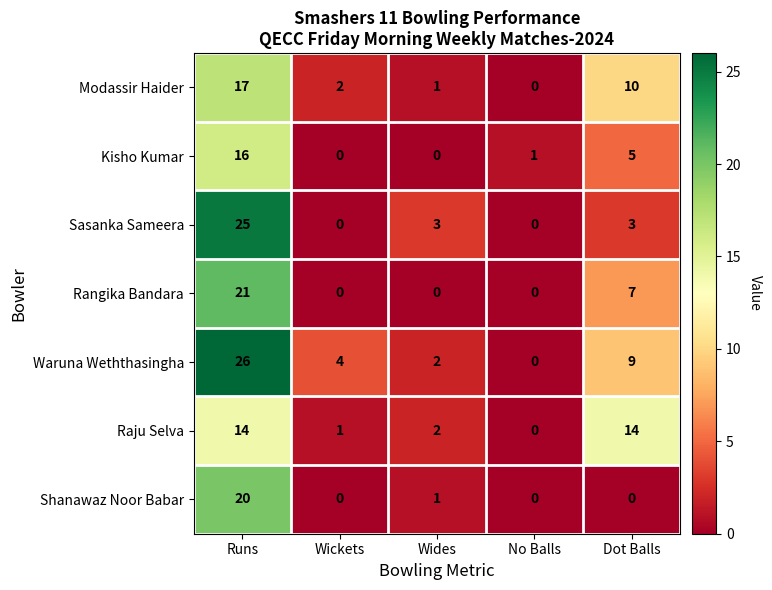

How many data points does each series have?

5